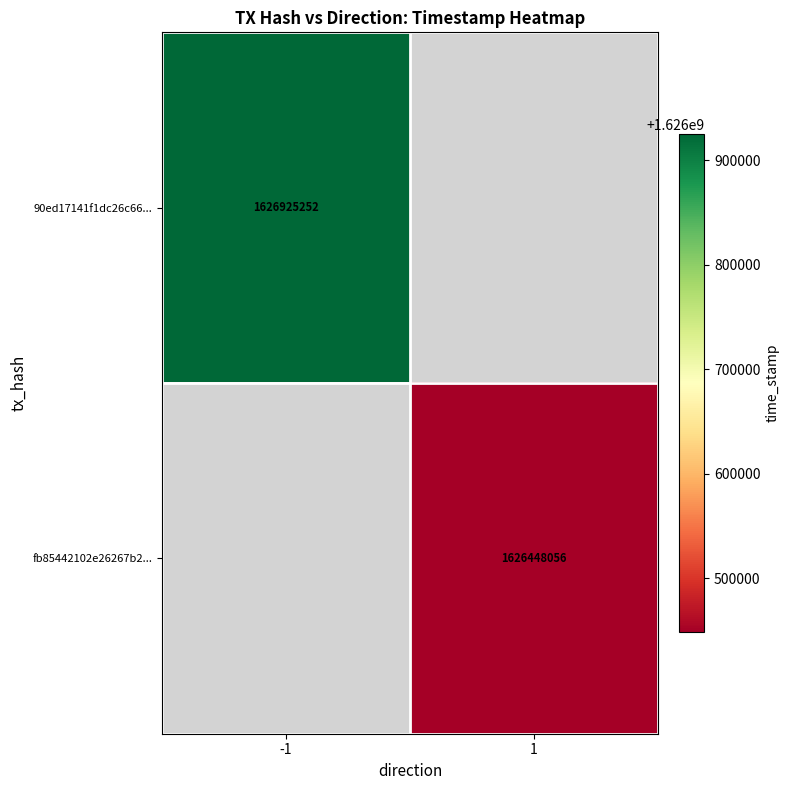

The 90ed17141f1dc26c66... series shows 1626925252 at -1. True or false?

True